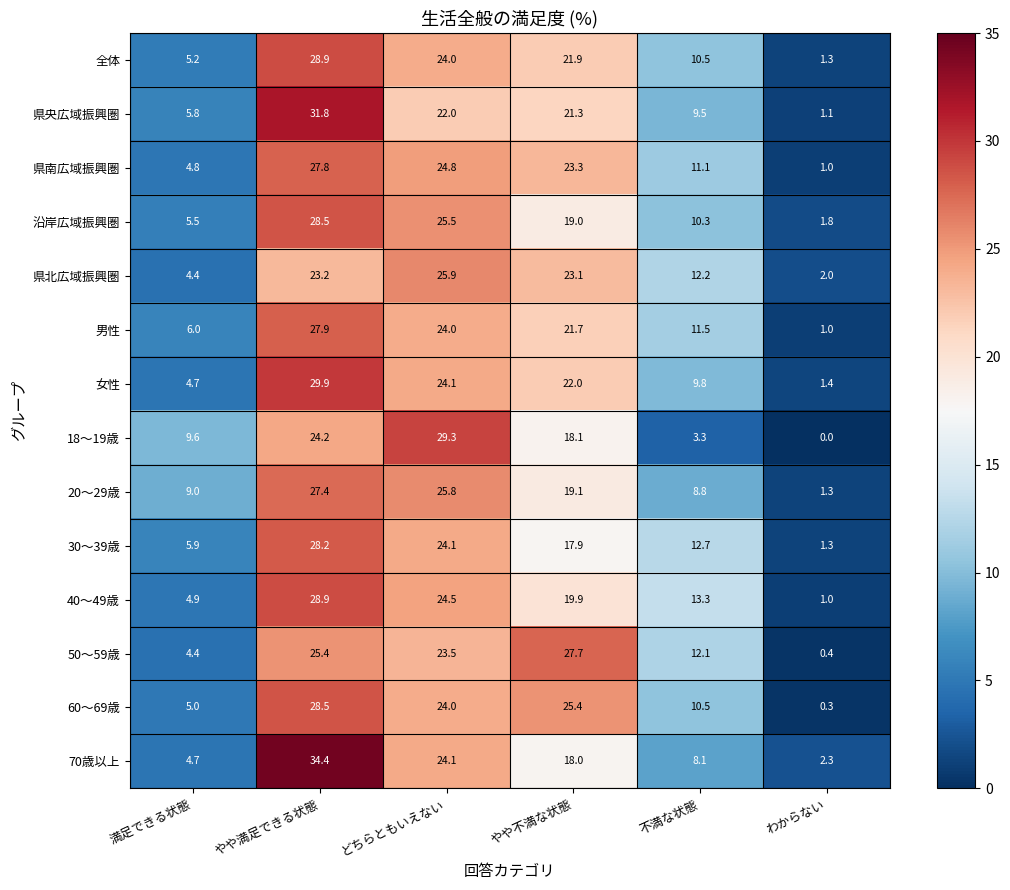

The value of 60～69歳 at 満足できる状態 is 5.0. True or false?

True